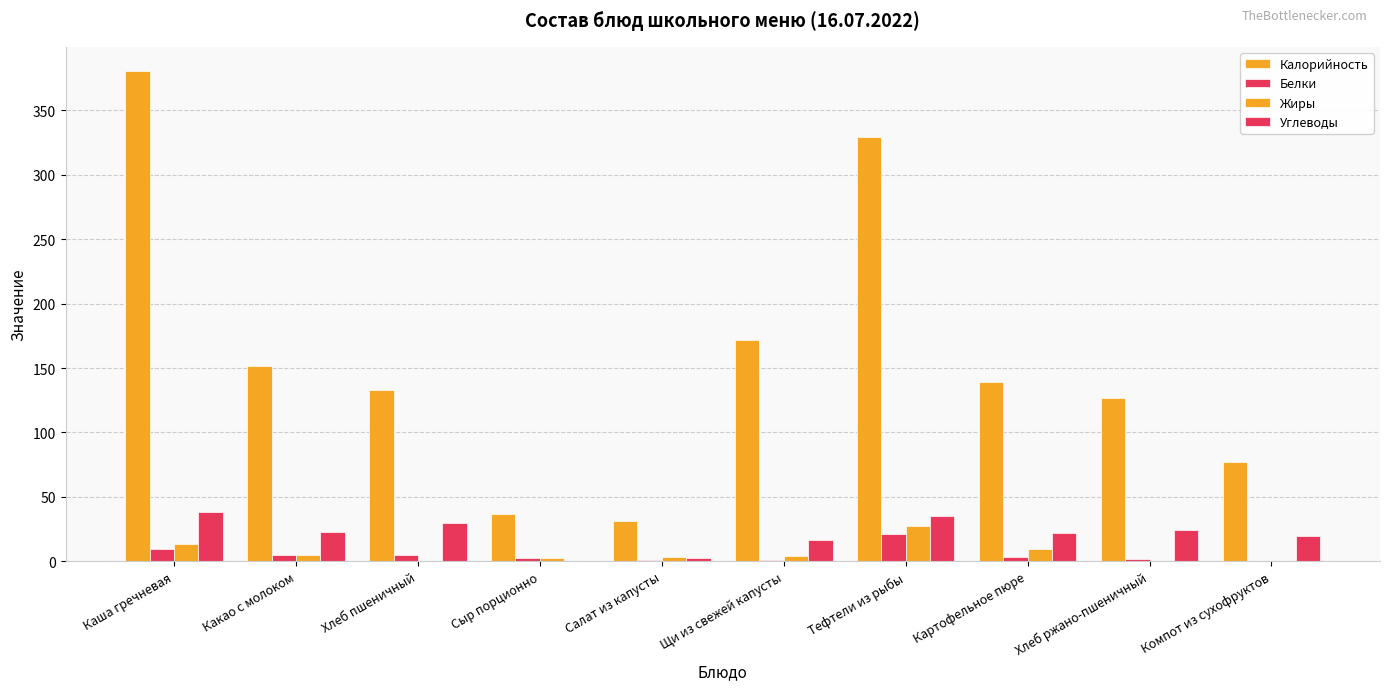

Reading left to right, extract all data points from this chart.

Калорийность: Каша гречневая=380.3	Какао с молоком=151.5	Хлеб пшеничный=133.2	Сыр порционно=36.4	Салат из капусты=31.0	Щи из свежей капусты=171.8	Тефтели из рыбы=329.3	Картофельное пюре=138.8	Хлеб ржано-пшеничный=126.7	Компот из сухофруктов=76.8
Белки: Каша гречневая=9.6	Какао с молоком=4.7	Хлеб пшеничный=4.6	Сыр порционно=2.3	Салат из капусты=0.8	Щи из свежей капусты=1.4	Тефтели из рыбы=21.1	Картофельное пюре=3.2	Хлеб ржано-пшеничный=1.9	Компот из сухофруктов=0.2
Жиры: Каша гречневая=13.1	Какао с молоком=5.2	Хлеб пшеничный=0.5	Сыр порционно=3.0	Салат из капусты=3.0	Щи из свежей капусты=4.0	Тефтели из рыбы=27.1	Картофельное пюре=9.2	Хлеб ржано-пшеничный=0.4	Компот из сухофруктов=0.0
Углеводы: Каша гречневая=38.4	Какао с молоком=22.6	Хлеб пшеничный=29.5	Сыр порционно=0.0	Салат из капусты=2.3	Щи из свежей капусты=16.3	Тефтели из рыбы=35.2	Картофельное пюре=22.0	Хлеб ржано-пшеничный=23.9	Компот из сухофруктов=19.4